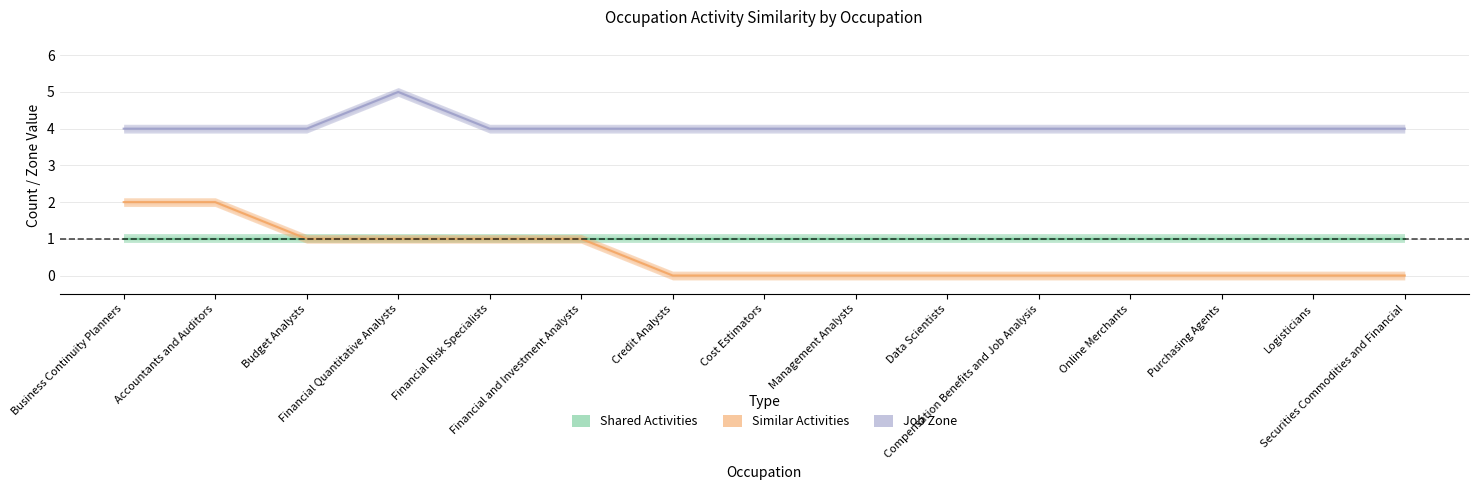

Which series has the largest range (max minus min)?

Similar Activities